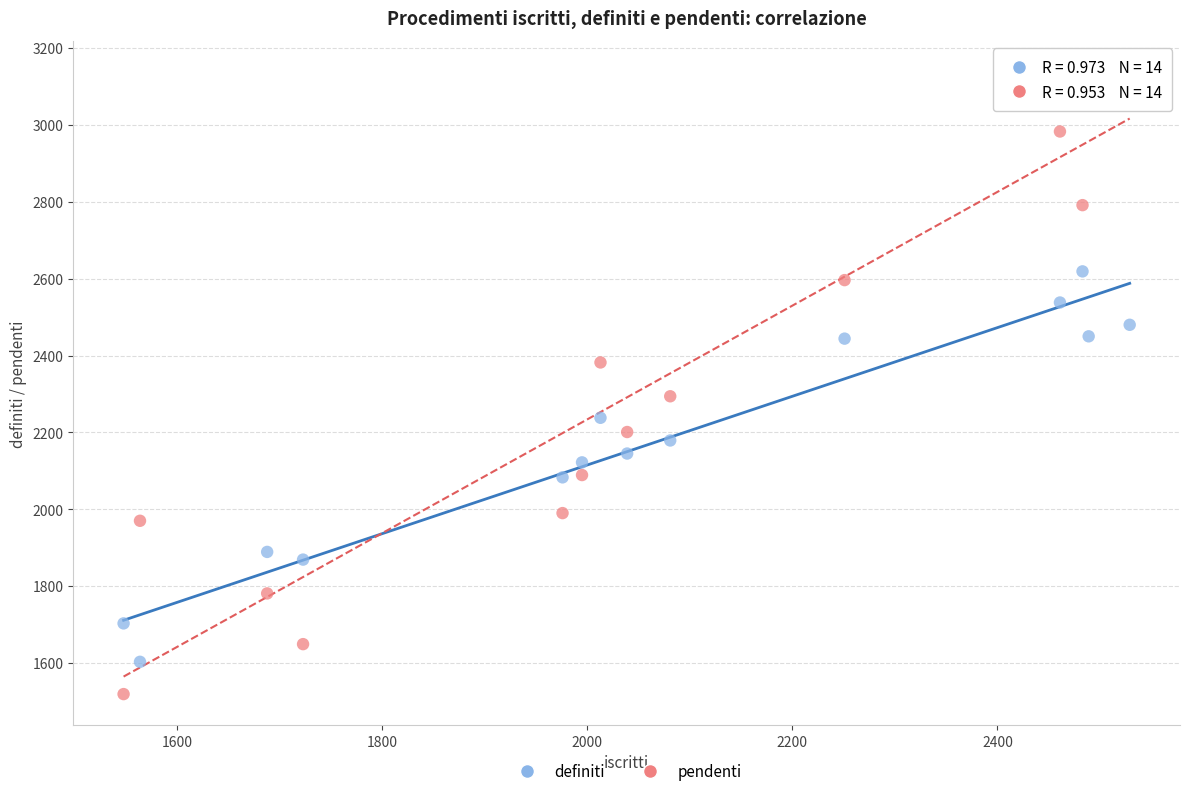

In the pendenti series, what Y value is closest to 2328?

2294.0